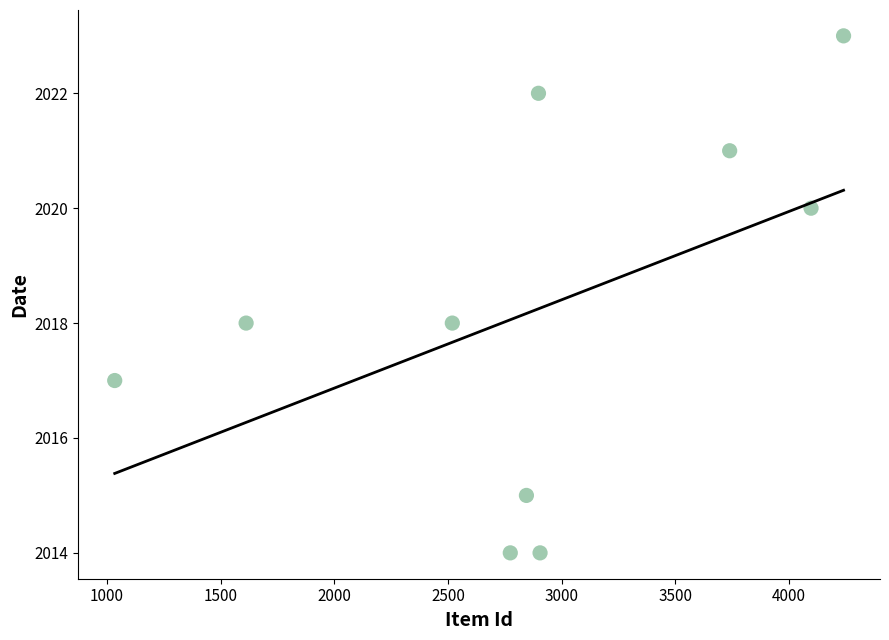

What is the range of X values (max minus min)?

3206